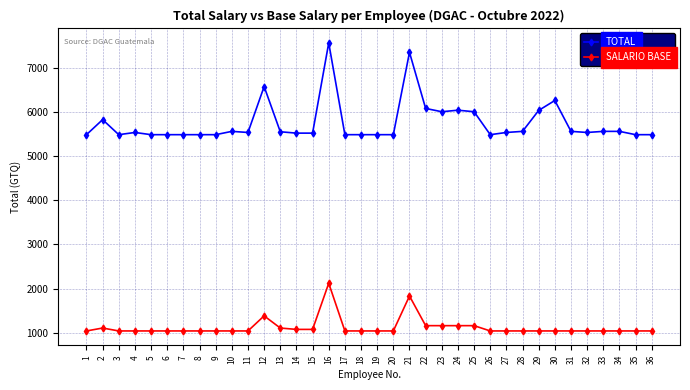

What is the average value of the SALARIO BASE series?

1119